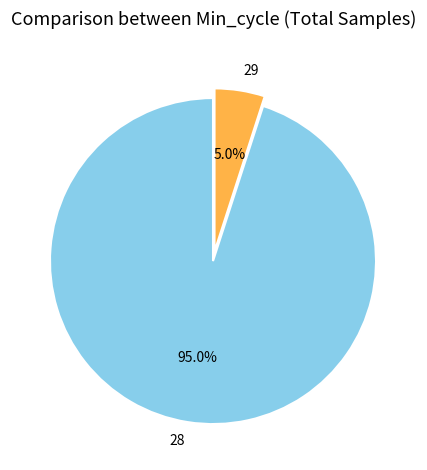

To the nearest percent, what portion does 28 represent?

95%